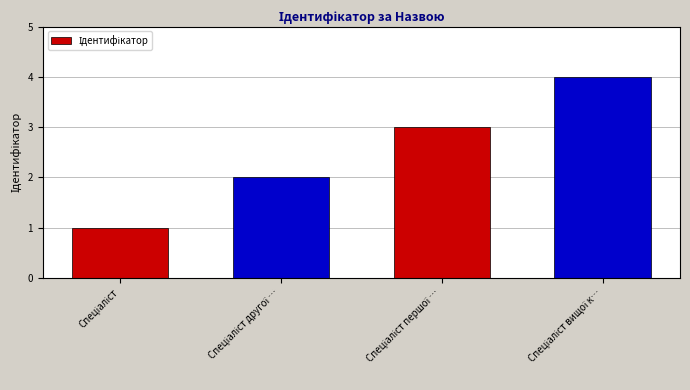

What is the greatest value displayed?

4